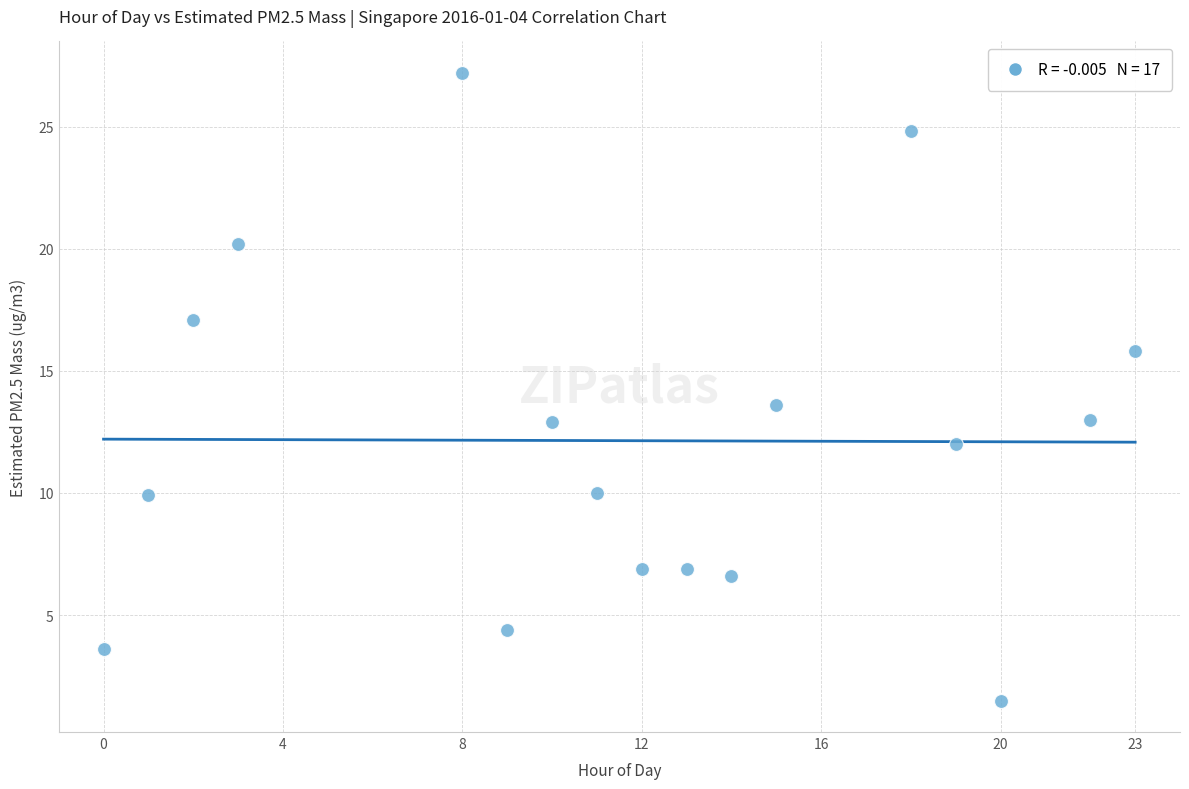

What is the range of Y values (max minus min)?

25.7